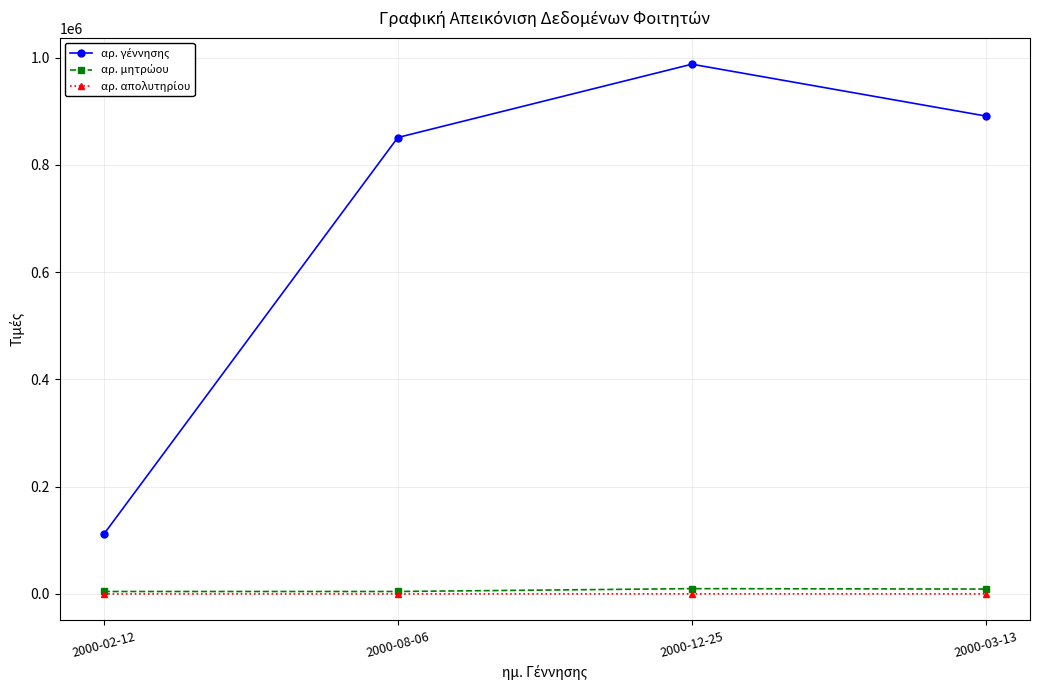

What is the label of the 1st point from the right?

2000-03-13